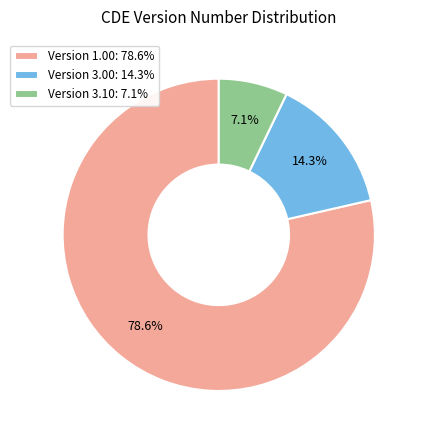

How many slices are in this pie chart?

3